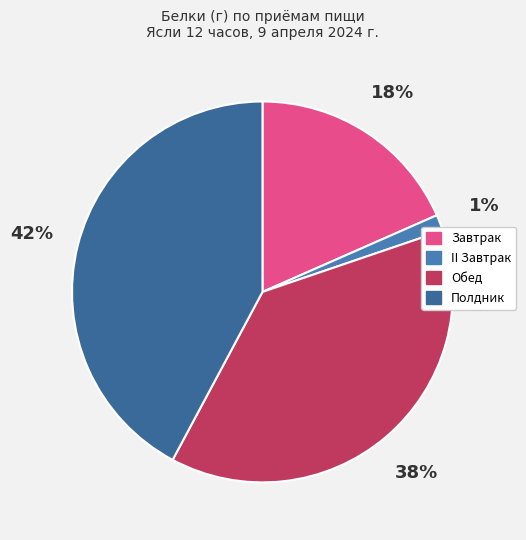

To the nearest percent, what is the difference between the Полдник and II Завтрак slice percentages?

41%